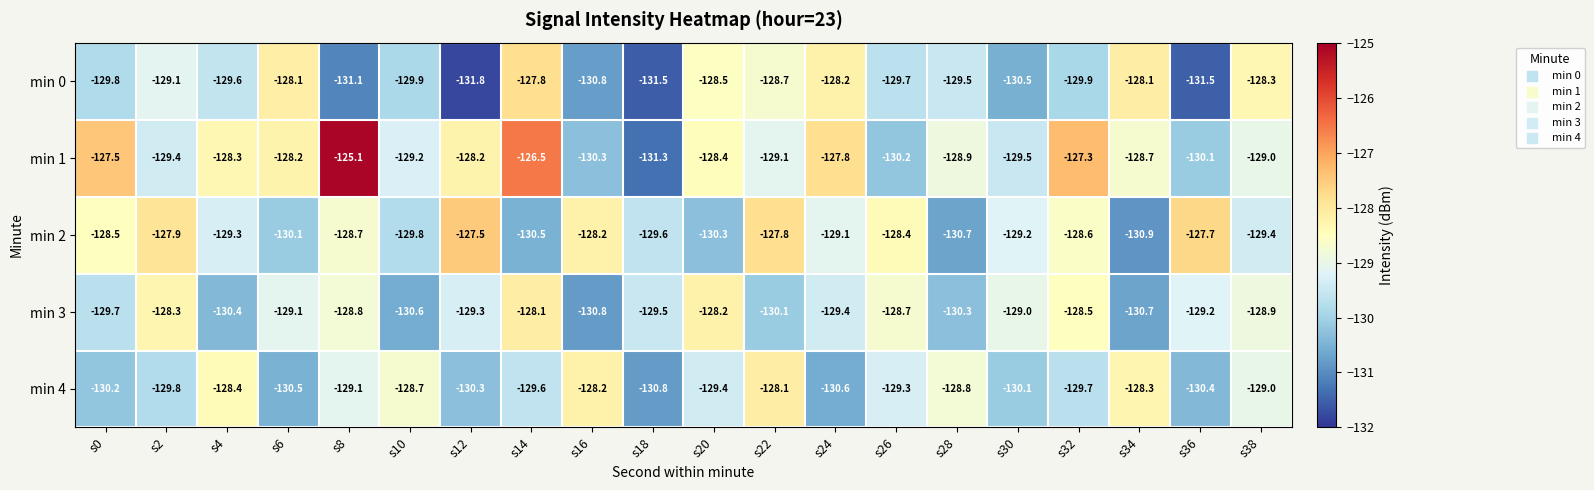

Which label corresponds to the largest value in the chart?

s8